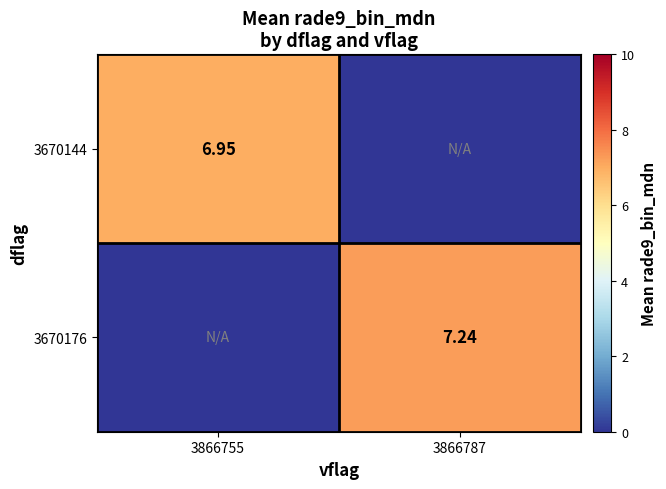

What is the total value across all series at 3866755?

7.0